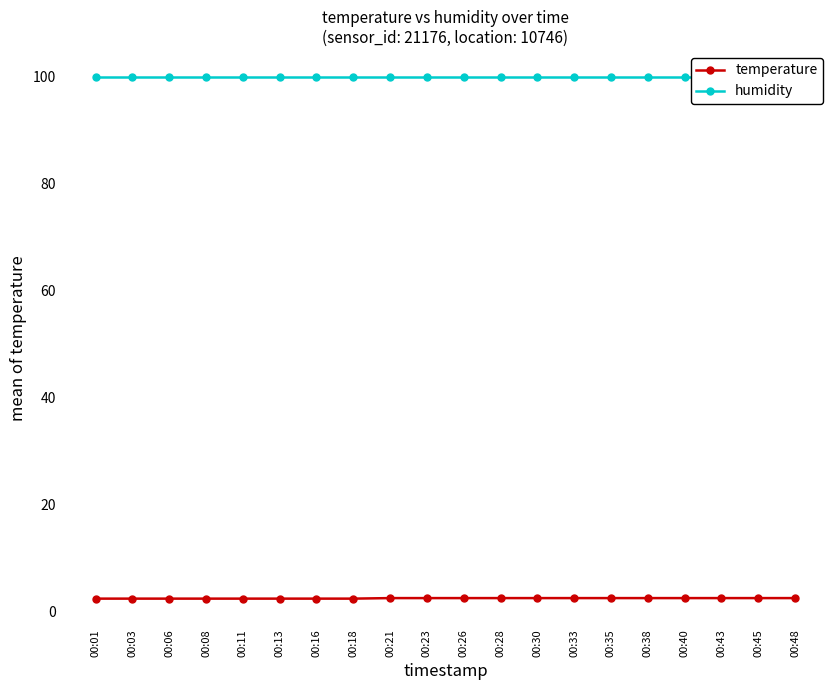

Does the chart have visible grid lines?

No